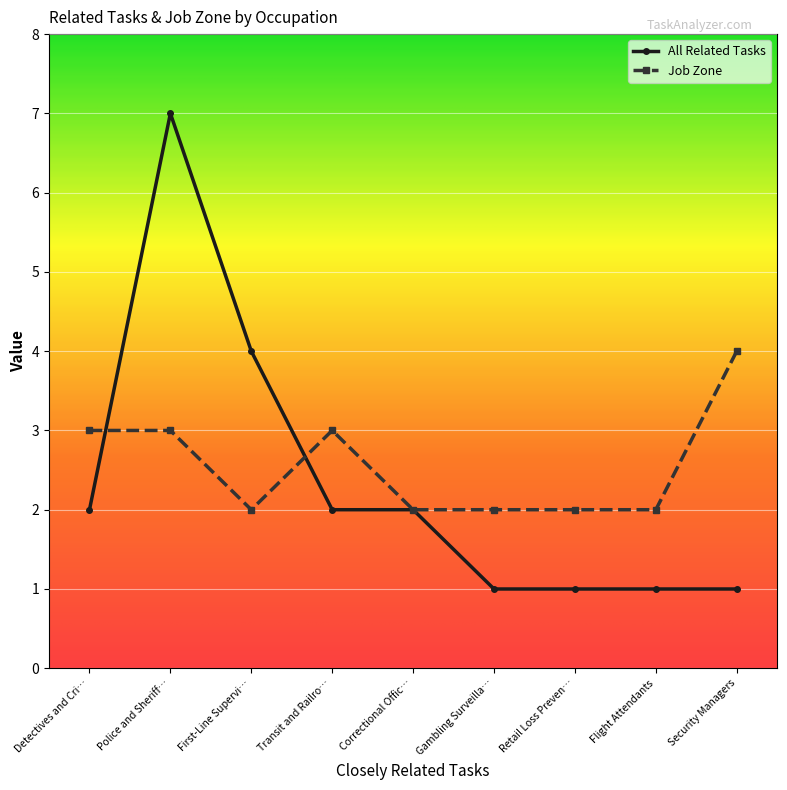

What position from the left is Security Managers?

9